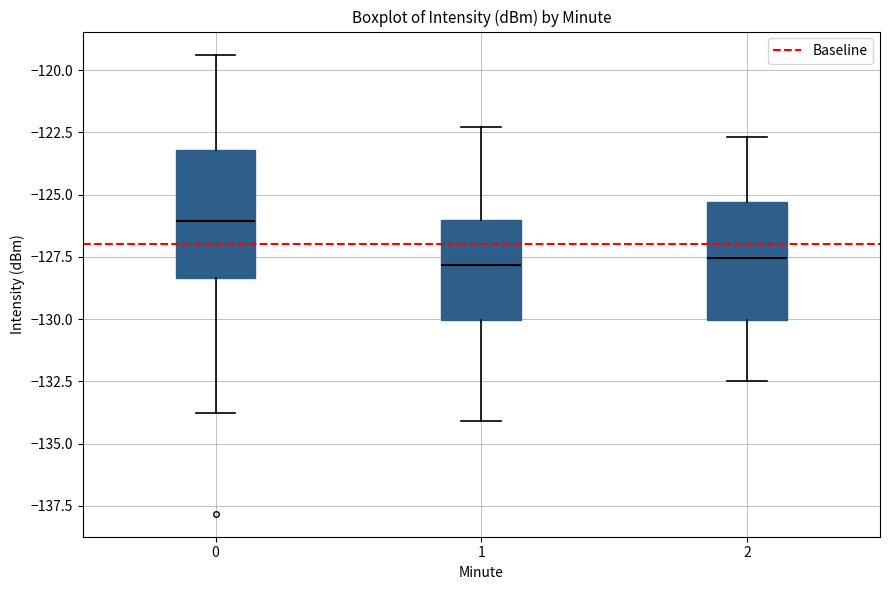

Reading left to right, read every box against the y-axis: the position of its median line, the range the box covers, and the ends of its whiskers. The values are not printed on the chart, so give them approximately, as read against the axis.

0: median -126.0, box -128.5 to -123.0, whiskers -134.0 to -119.5
1: median -128.0, box -130.0 to -126.0, whiskers -134.0 to -122.5
2: median -127.5, box -130.0 to -125.5, whiskers -132.5 to -122.5